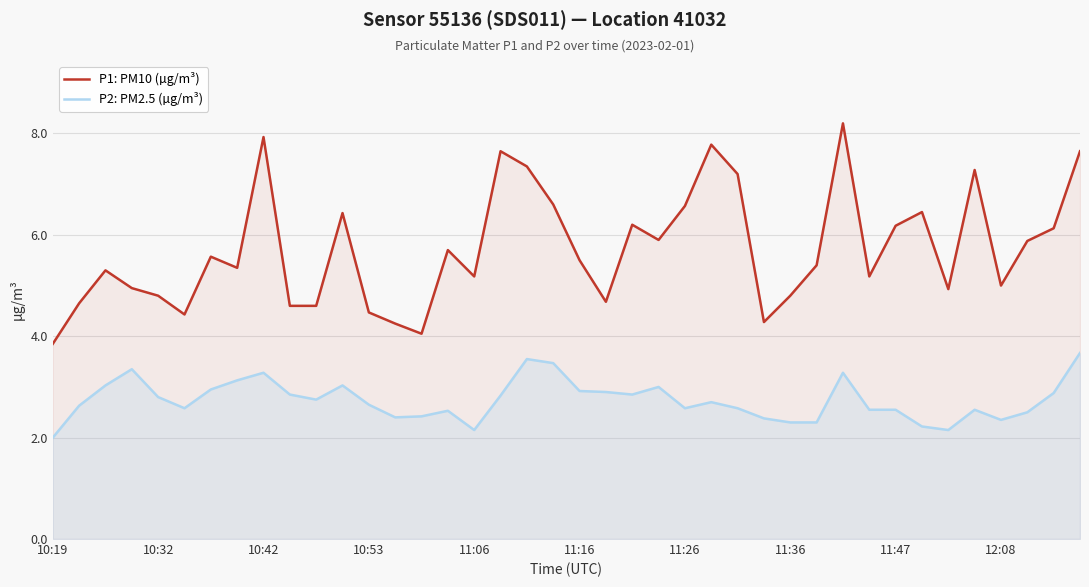

Rank the series by their maximum value, from lowest to highest.

P2: PM2.5 (µg/m³), P1: PM10 (µg/m³)